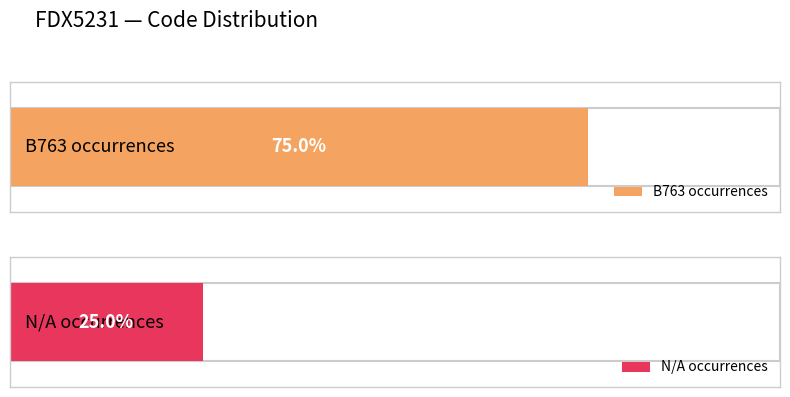

At how many categories does at least one series exceed 2?

1